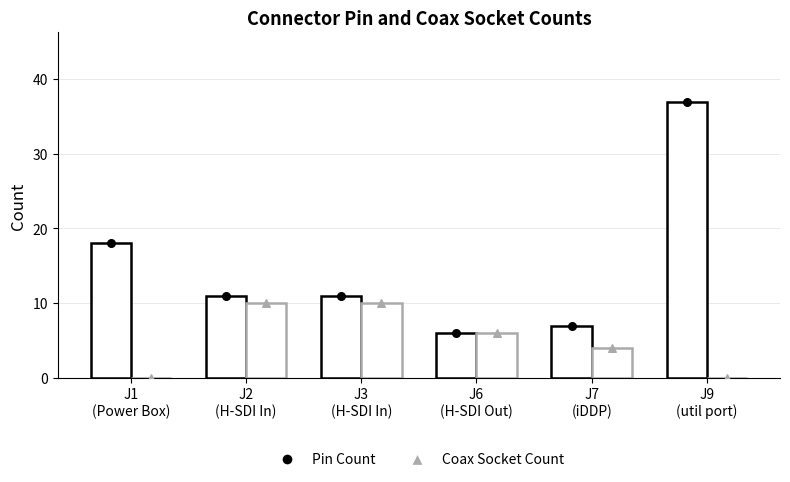

What is the total value across all series at J7
(iDDP)?

11